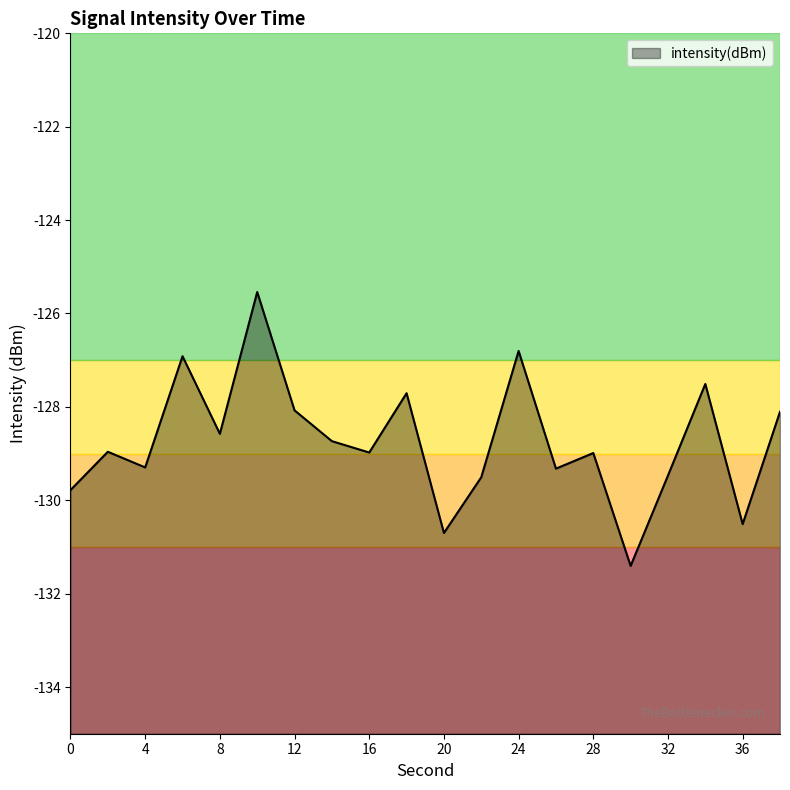

Count the number of data series in this chart.

1